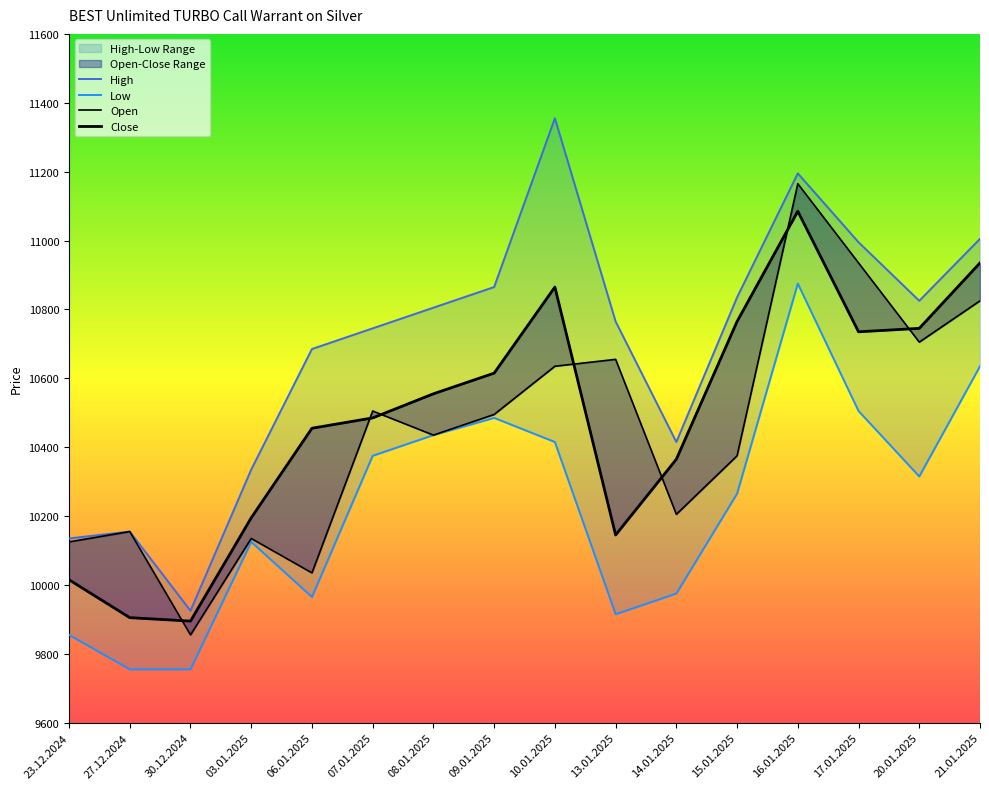

What is the lowest value of the Low series?

9755